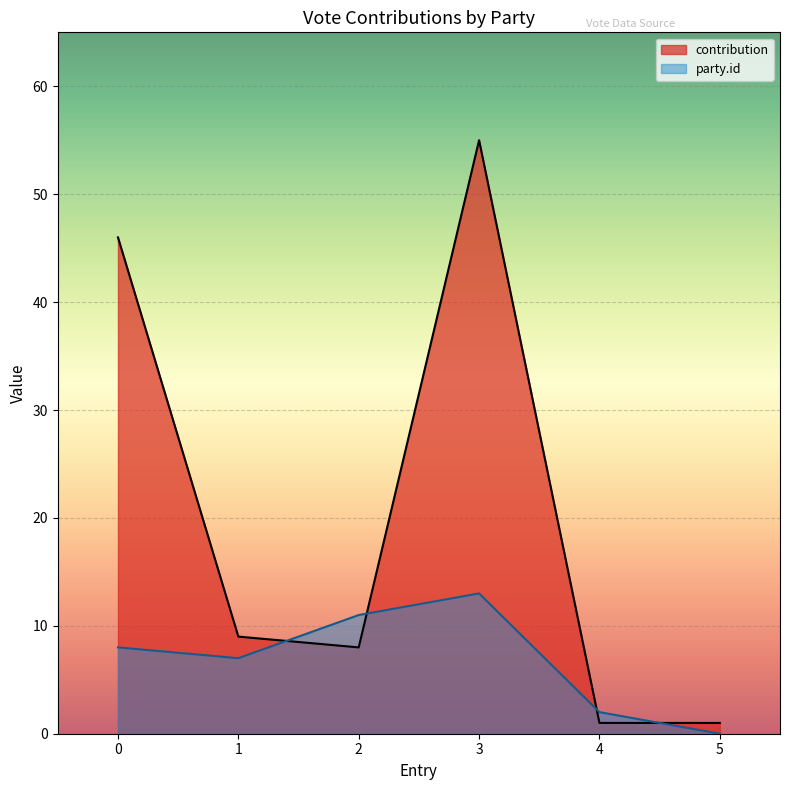

How many values in the party_id series are below 8?

3